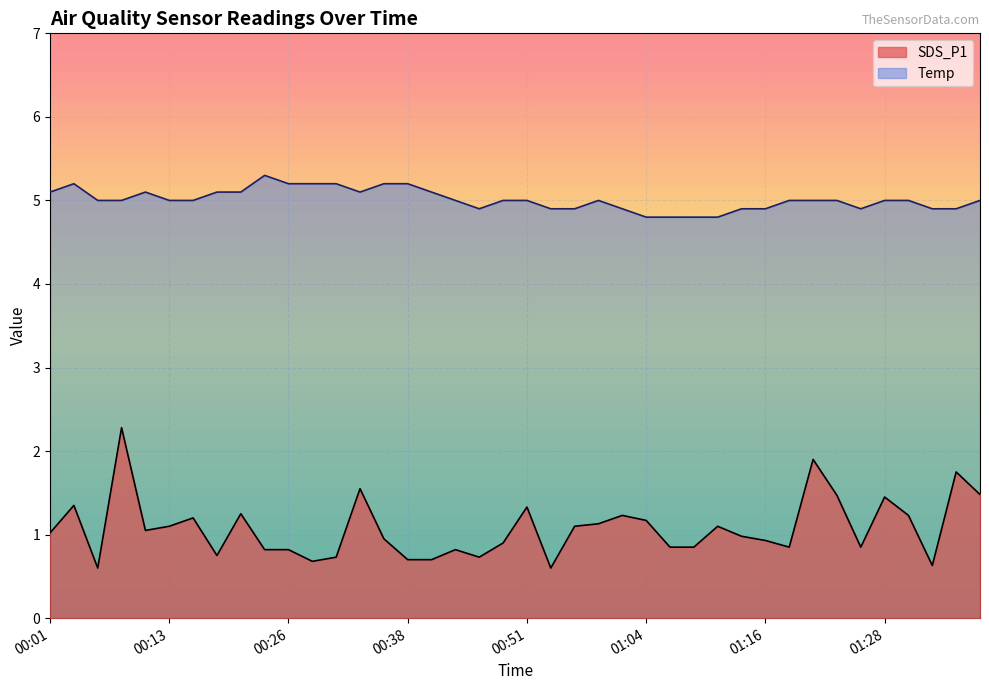

Which series has the largest total across all categories?

Temp